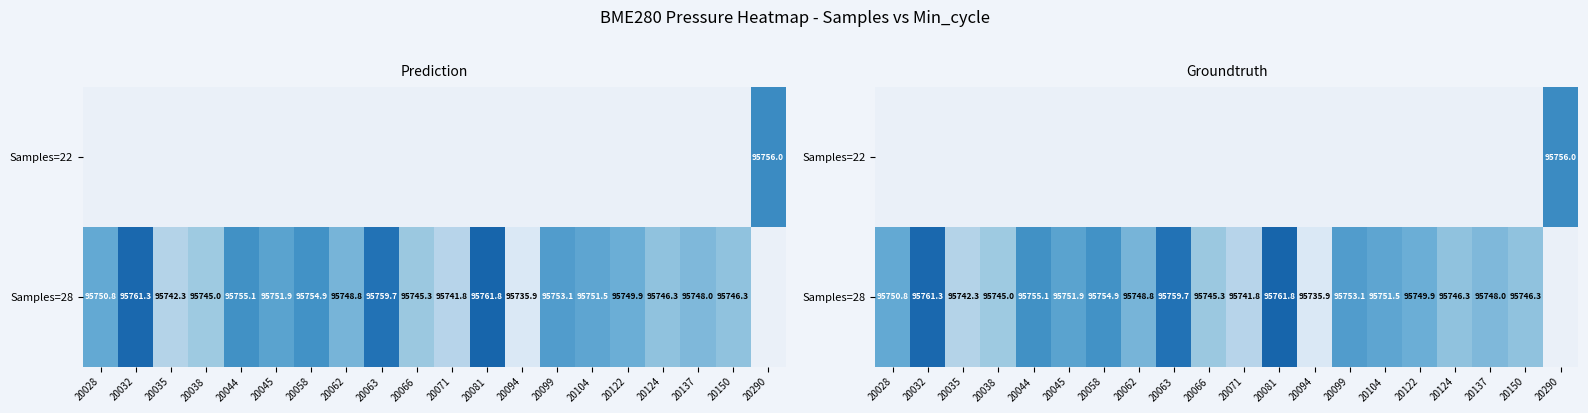

Is it true that Samples=22 equals 0.0 at 20124?

True